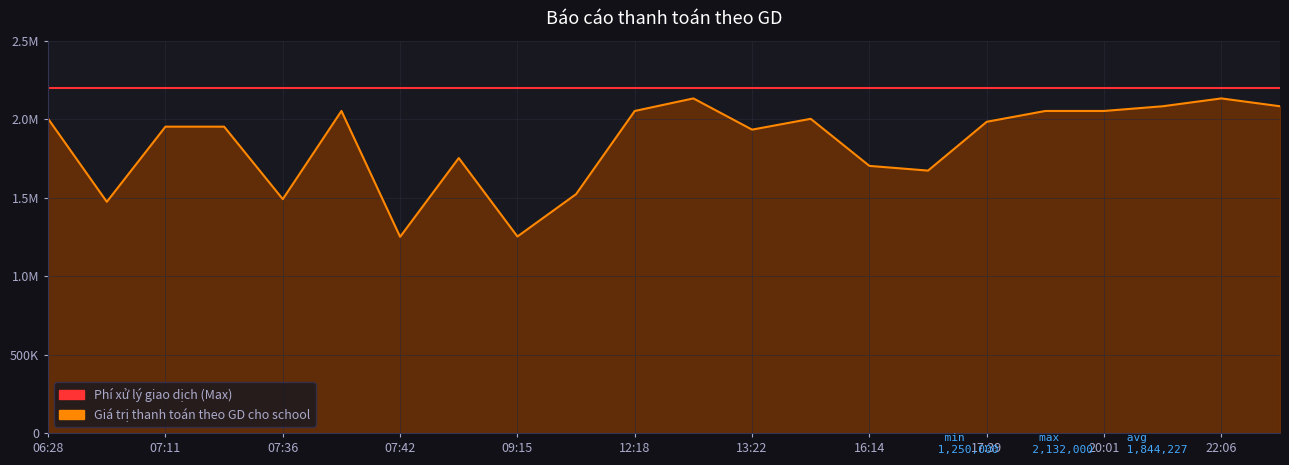

Does the chart display data point markers on the line(s)?

No